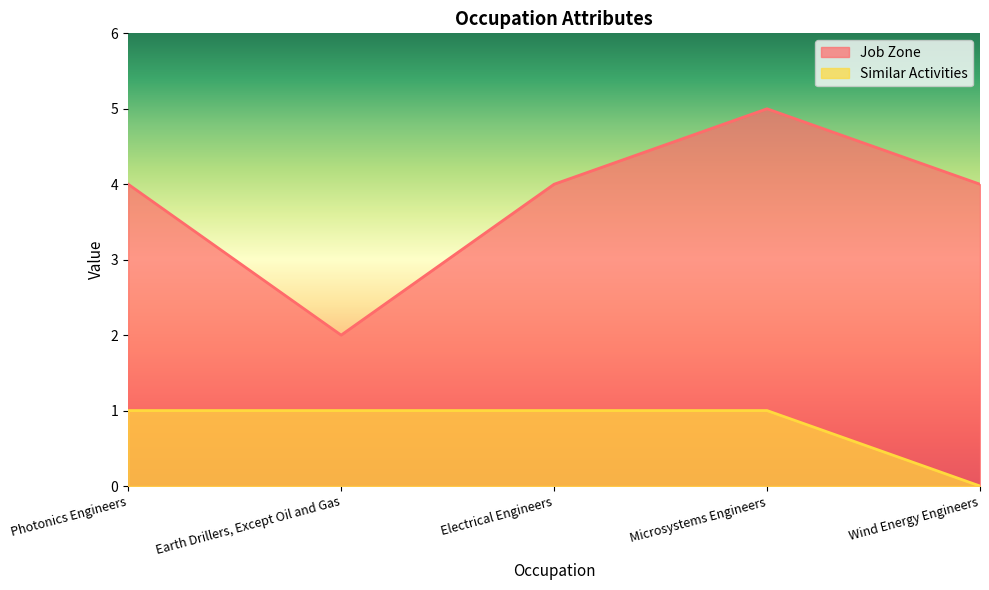

The Job Zone series shows 4 at Electrical Engineers. True or false?

True